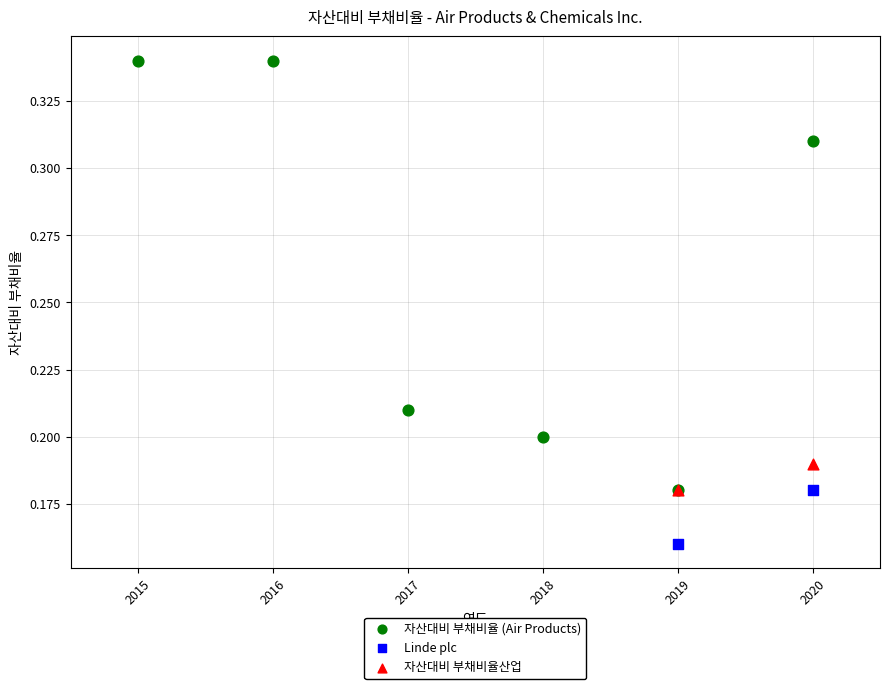

Which series contains the highest Y value?

자산대비 부채비율 (Air Products)